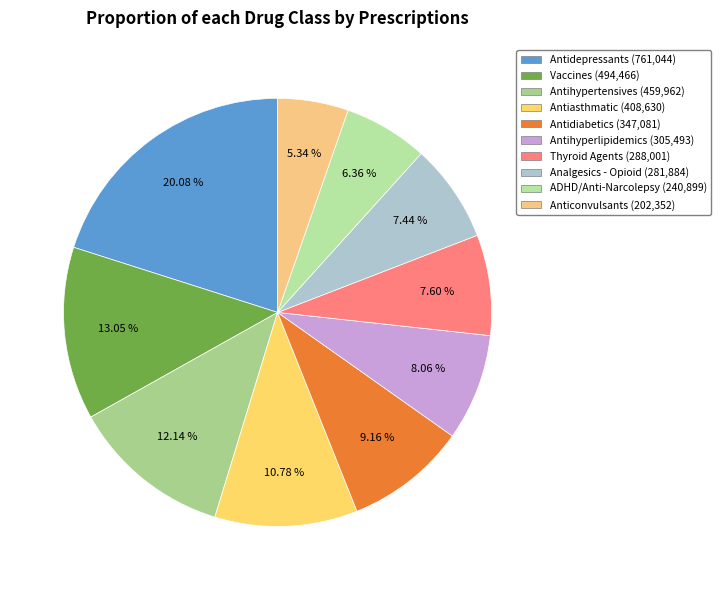

How many slices are in this pie chart?

10